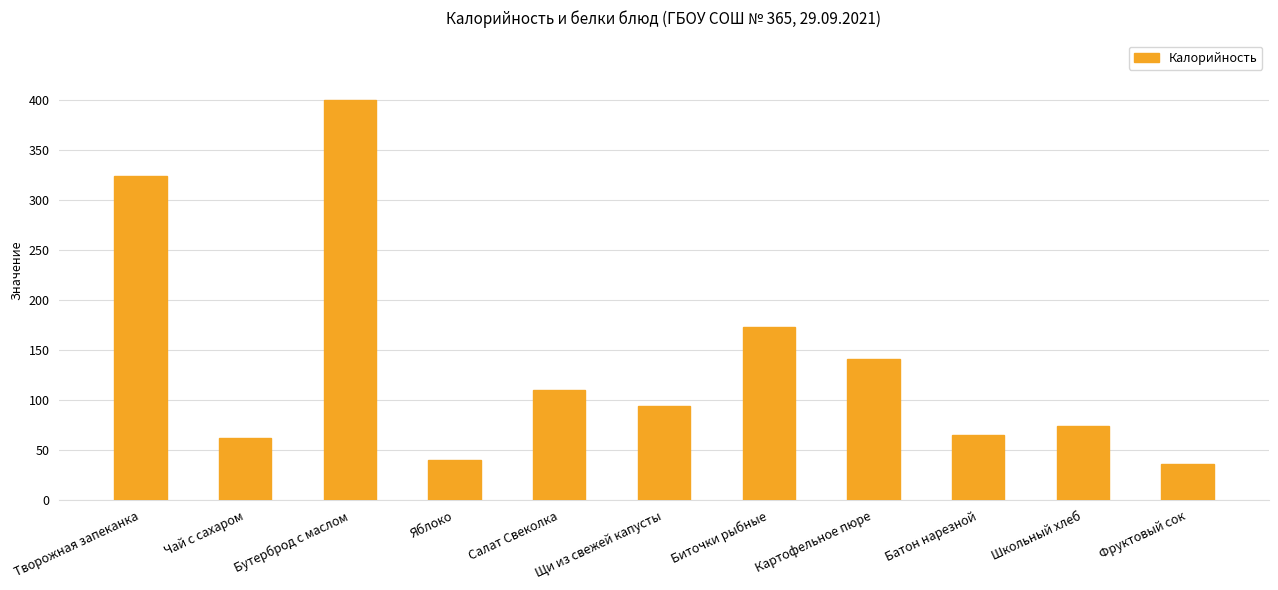

What is the label of the 9th bar from the right?

Бутерброд с маслом